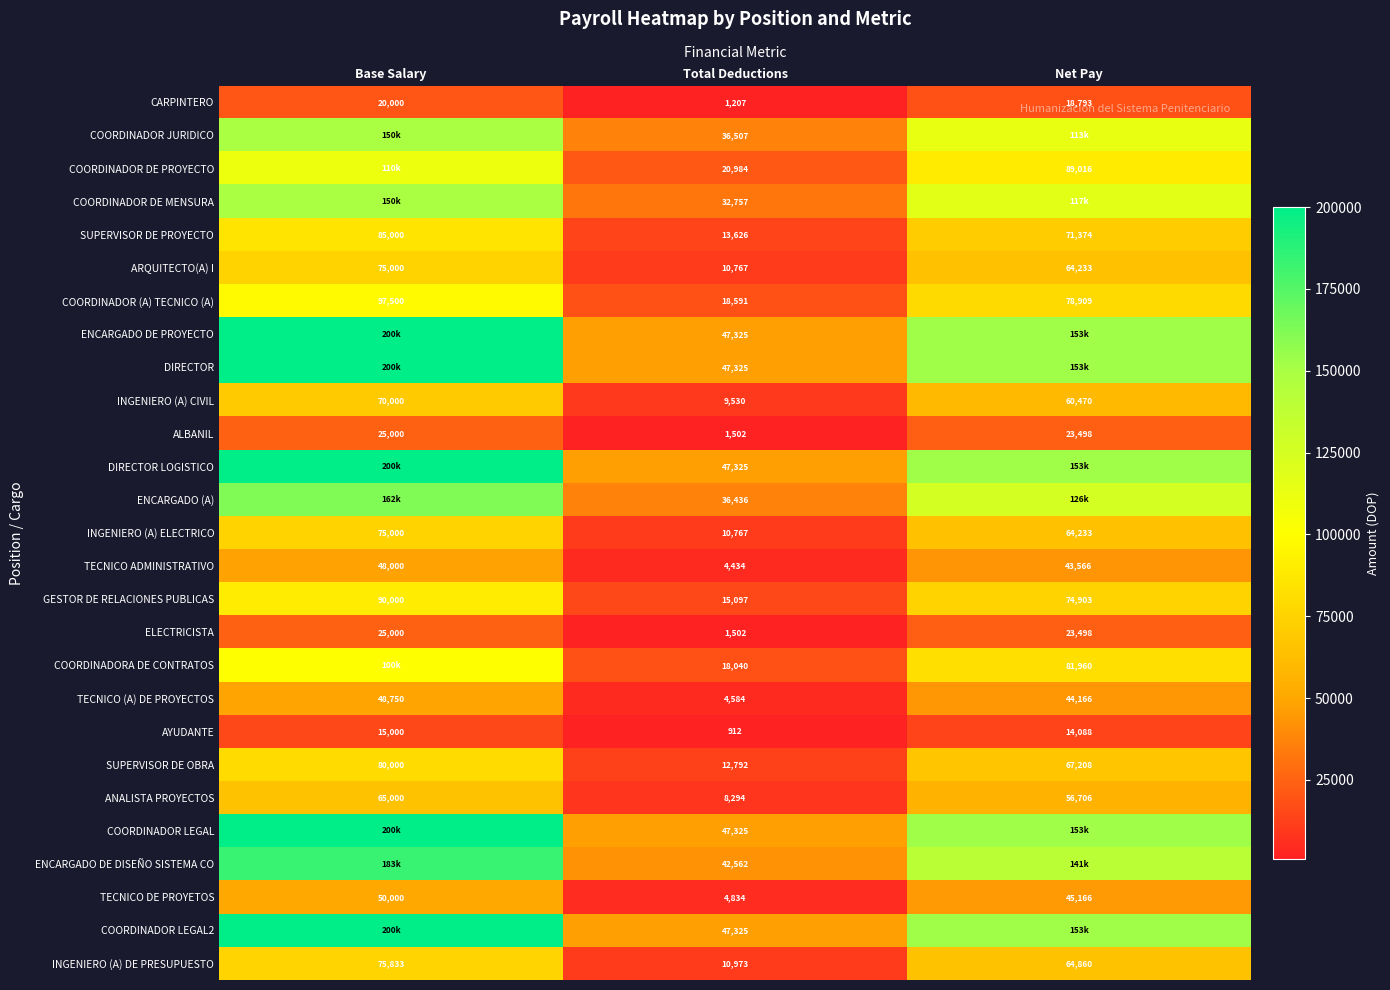

Where is TECNICO (A) DE PROYECTOS nearest to the value 26667?

Net Pay